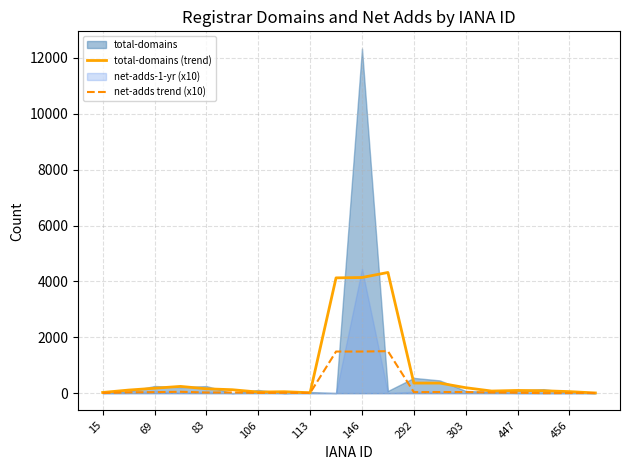

Where is total-domains (trend) nearest to the value 2163?

292